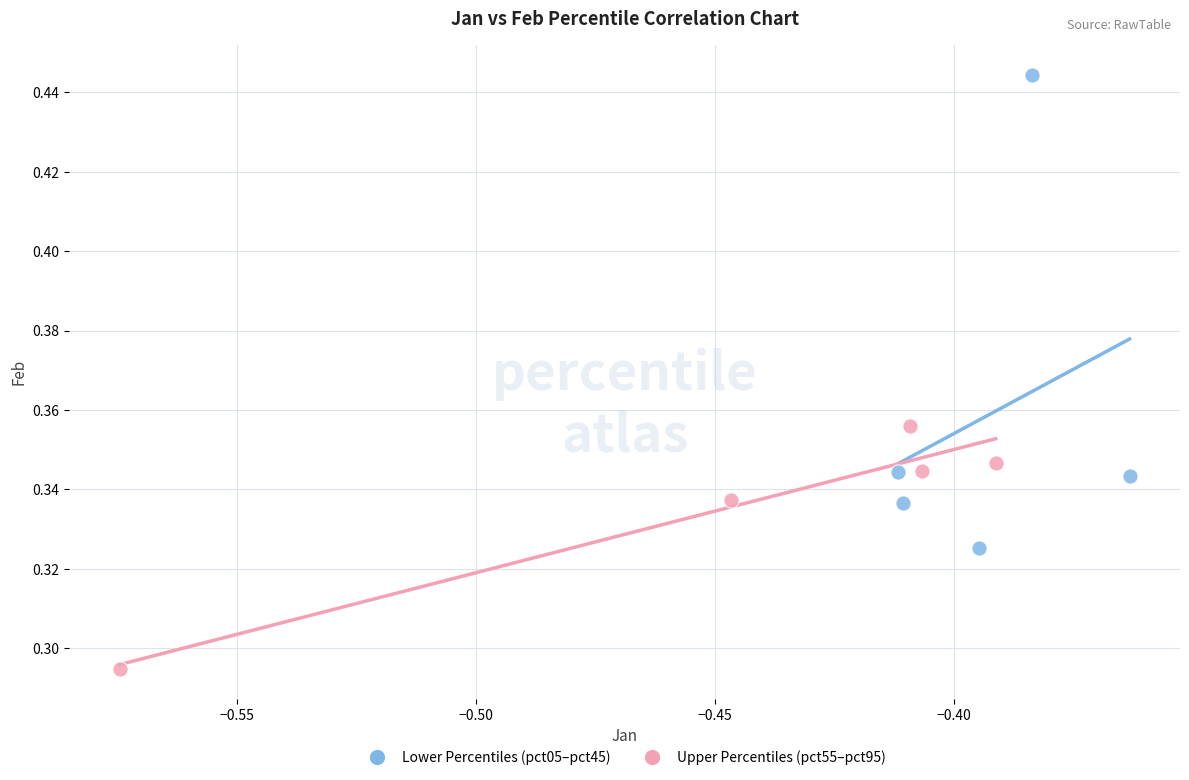

What are all the series names shown in the legend?

Lower Percentiles (pct05–pct45), Upper Percentiles (pct55–pct95)